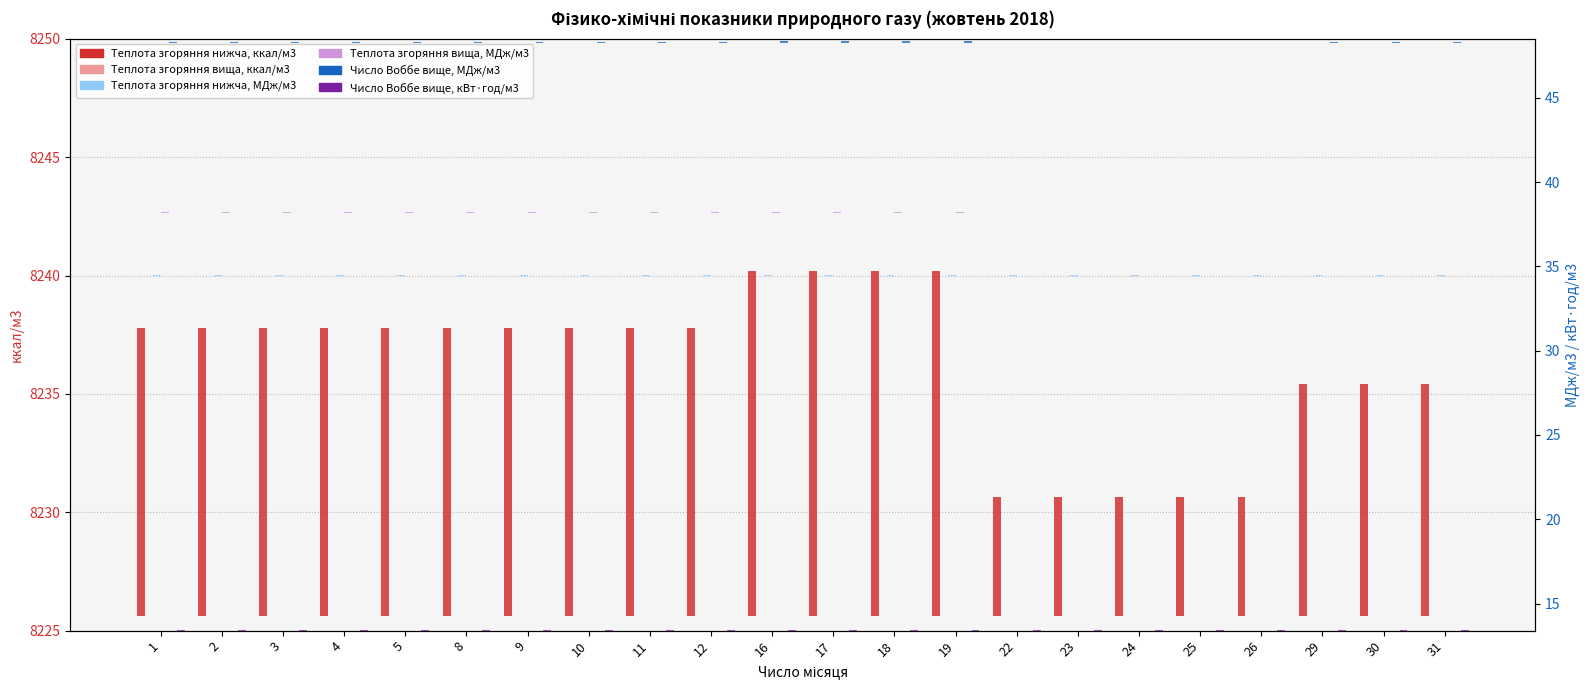

Count the Теплота згоряння вища, МДж/м3 values in the range 0 to 1.

22